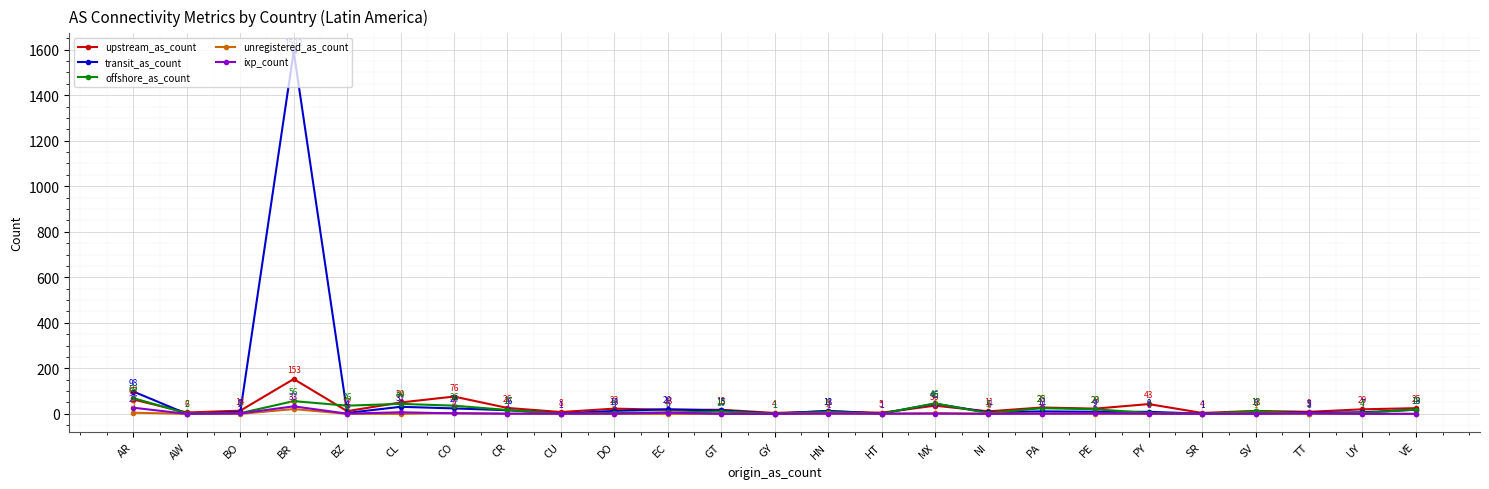

What is the total value across all series at MX?

131